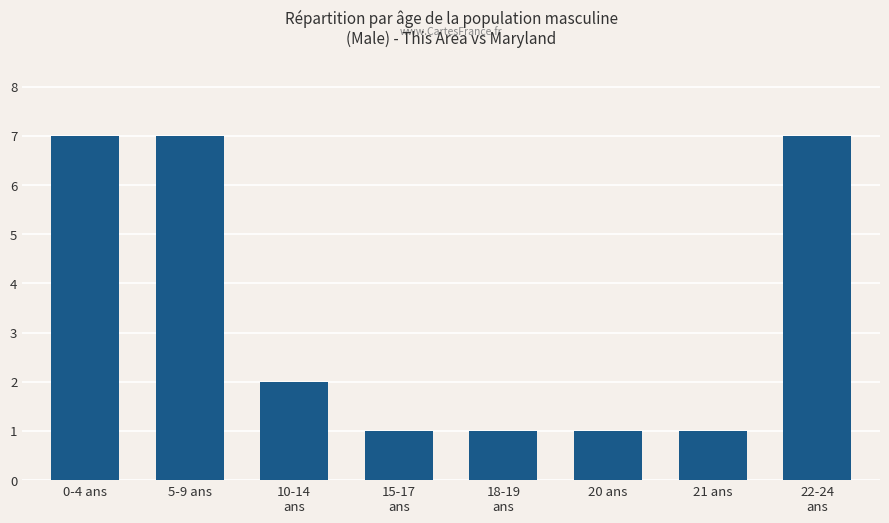

What is the sum of the values at 21 ans and 5-9 ans?

8